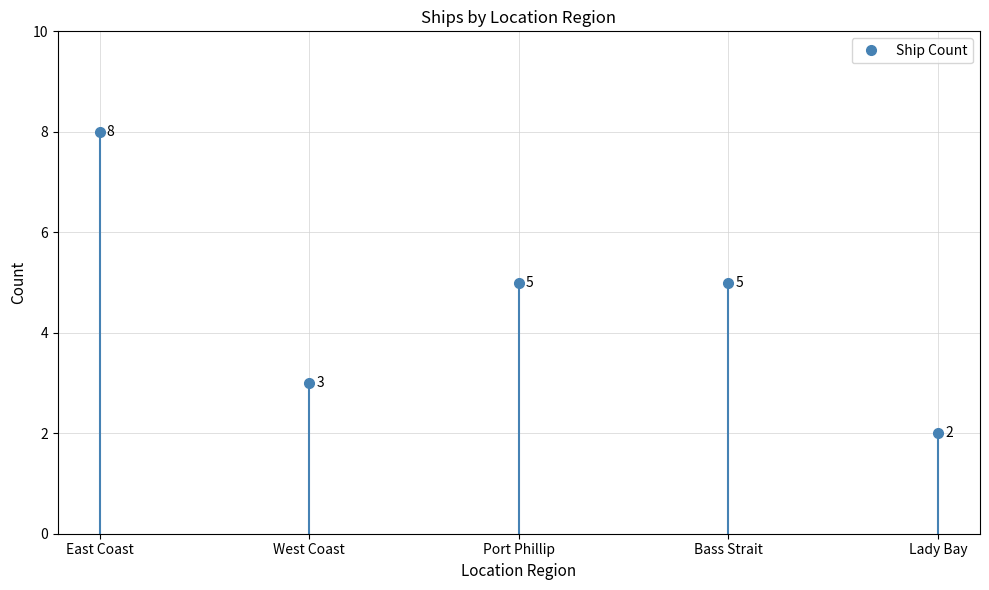

Reading left to right, list all the values displayed in this chart.

8	3	5	5	2